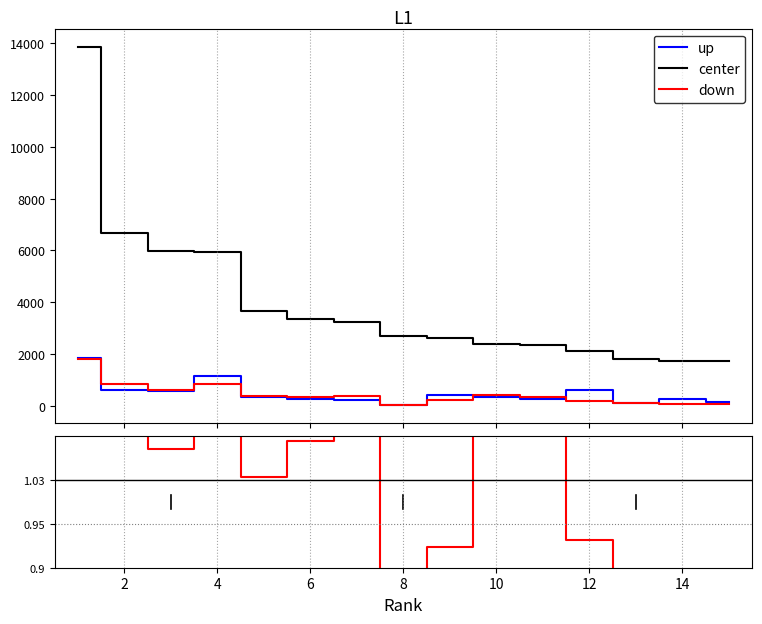

At which label does Total Docs. (3years) first exceed 325?

1